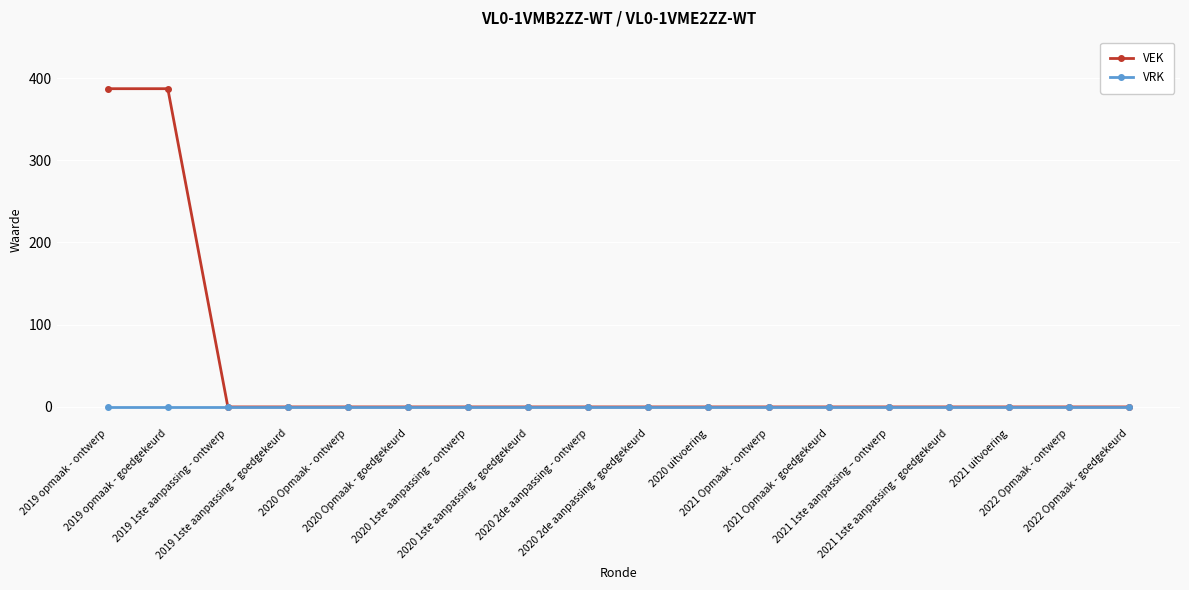

How many data points in VEK are above 0?

2